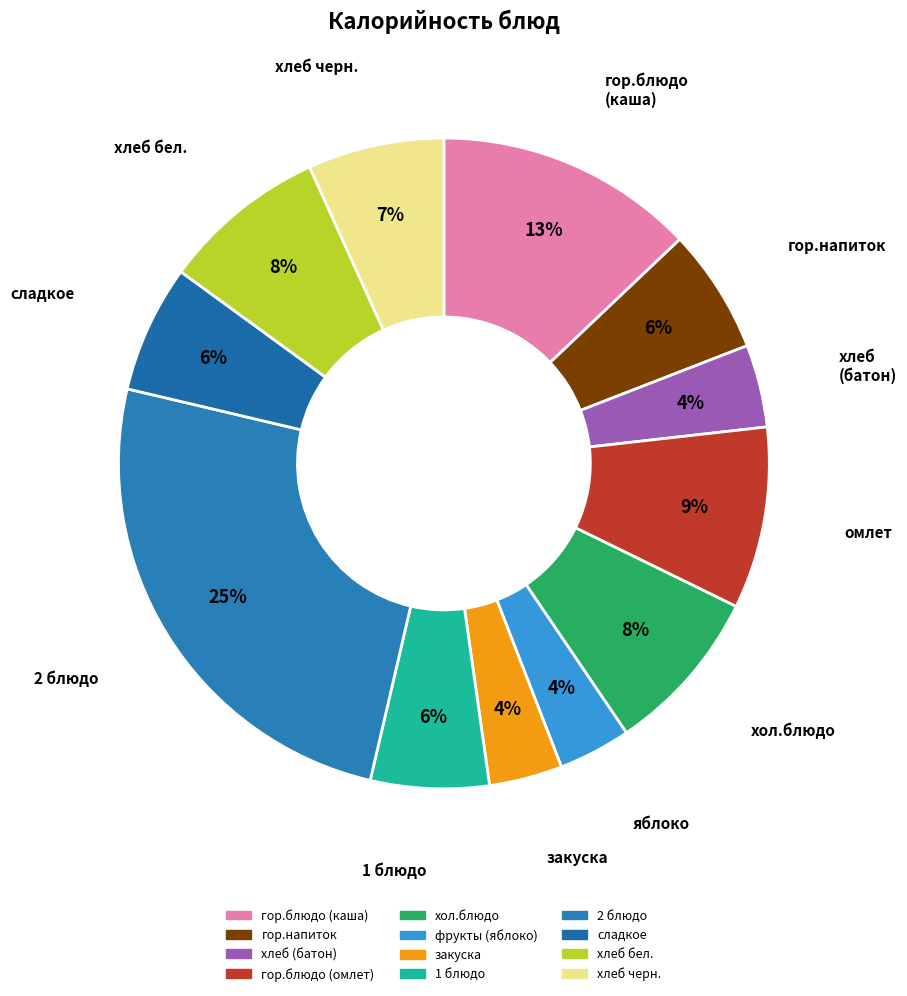

How many segments does this pie chart have?

12